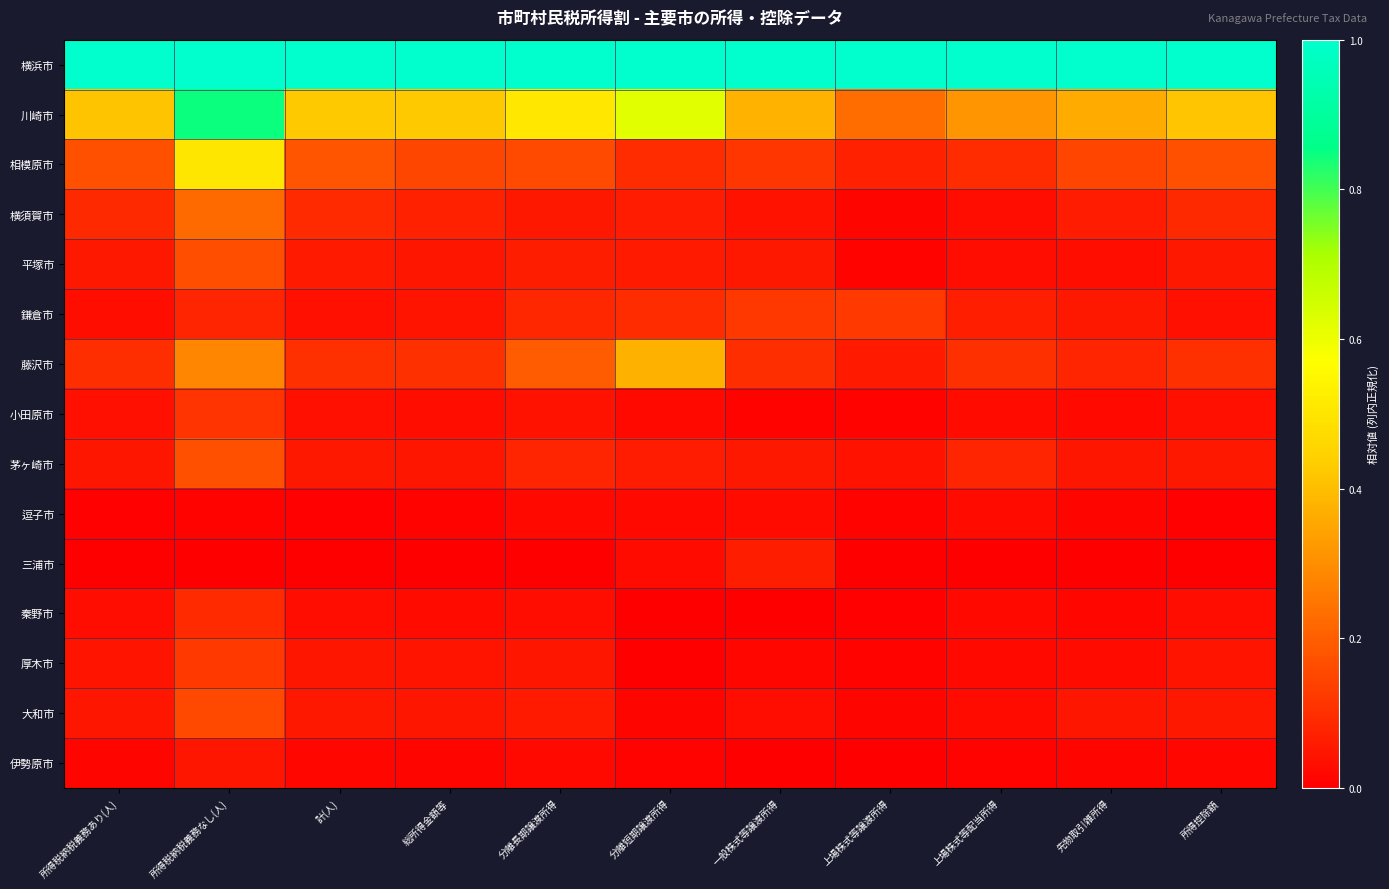

Which series has the largest range (max minus min)?

川崎市